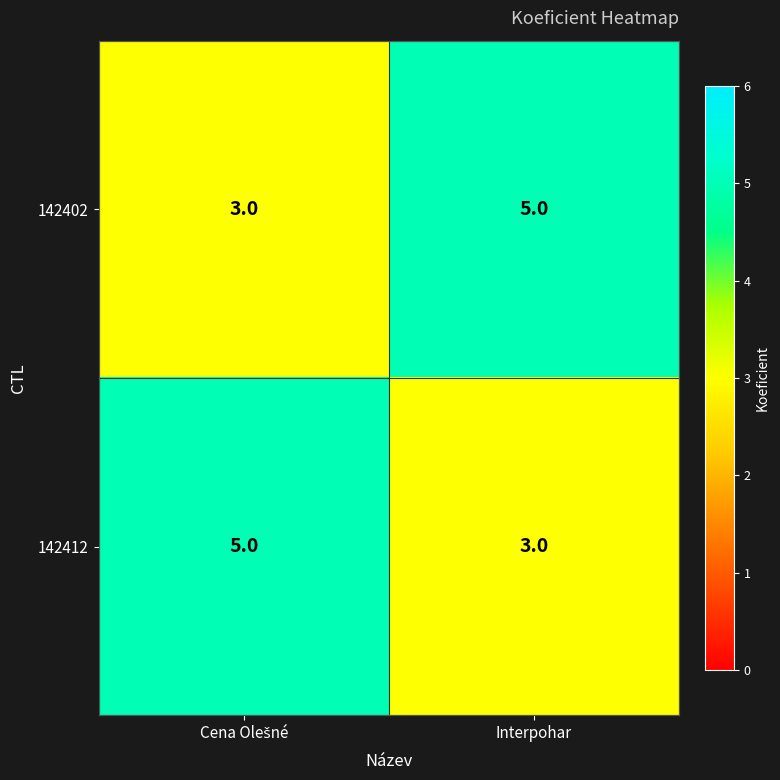

Rank the series at Interpohar from highest to lowest value.

142402, 142412